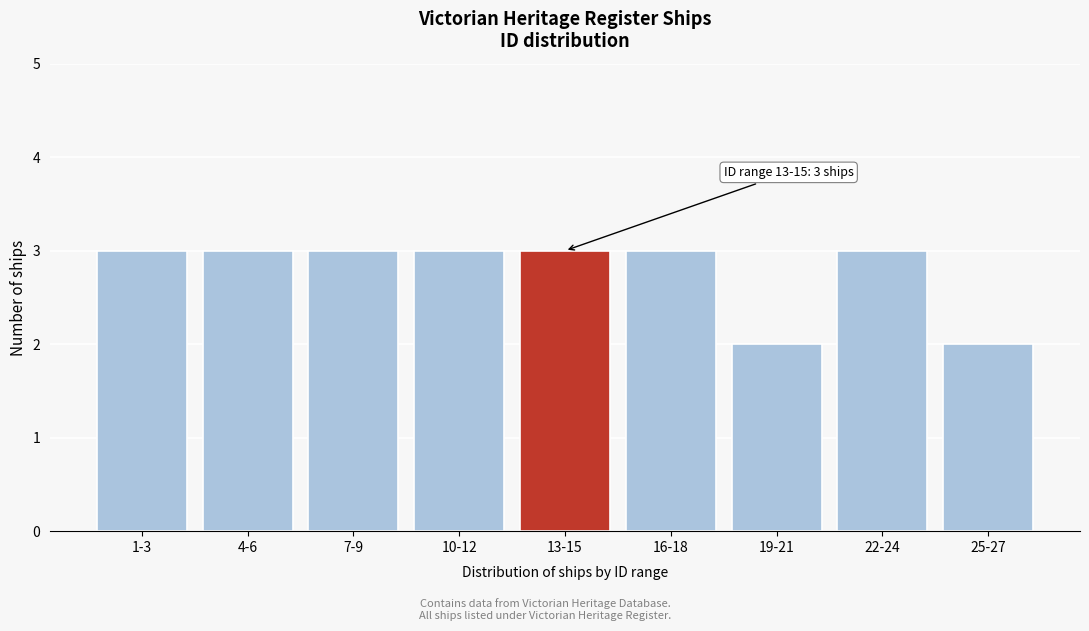

Reading left to right, transcribe all the data shown in this chart.

3	3	3	3	3	3	2	3	2